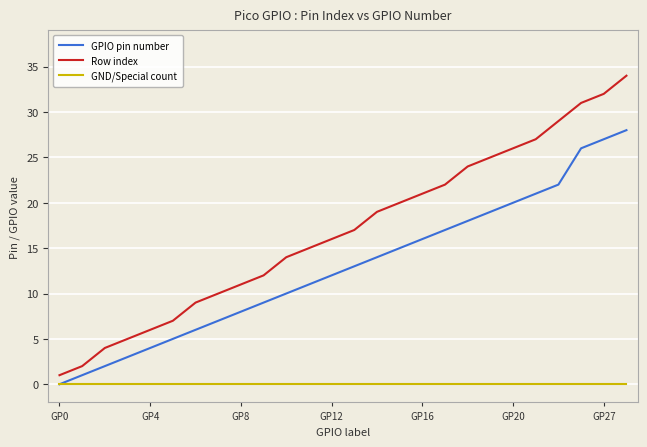

What is the difference between the second highest and second lowest values in the Row index series?

30